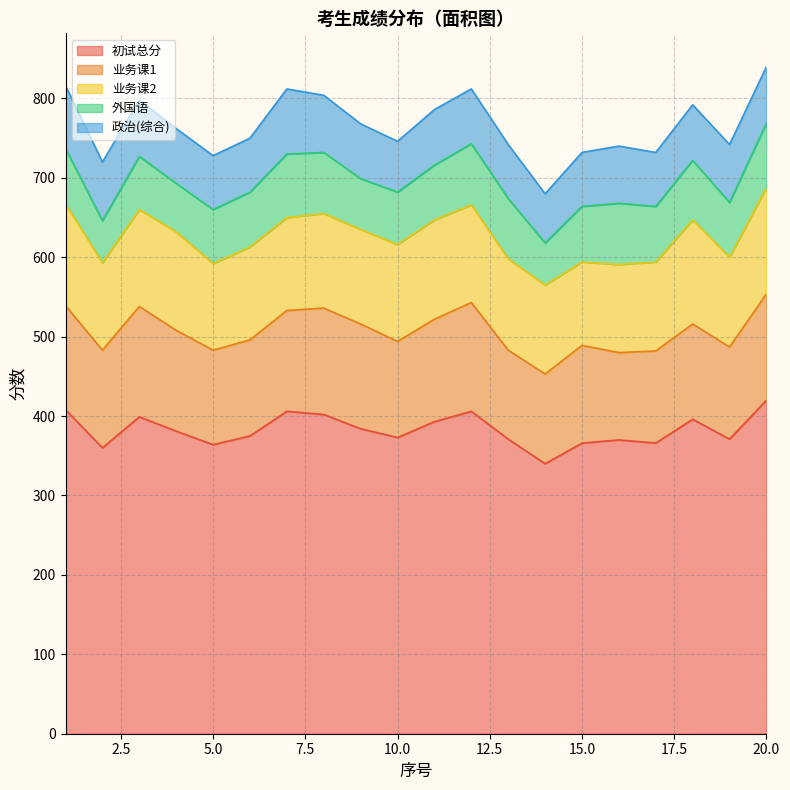

At which category does 初试总分 reach its first local valley?

2